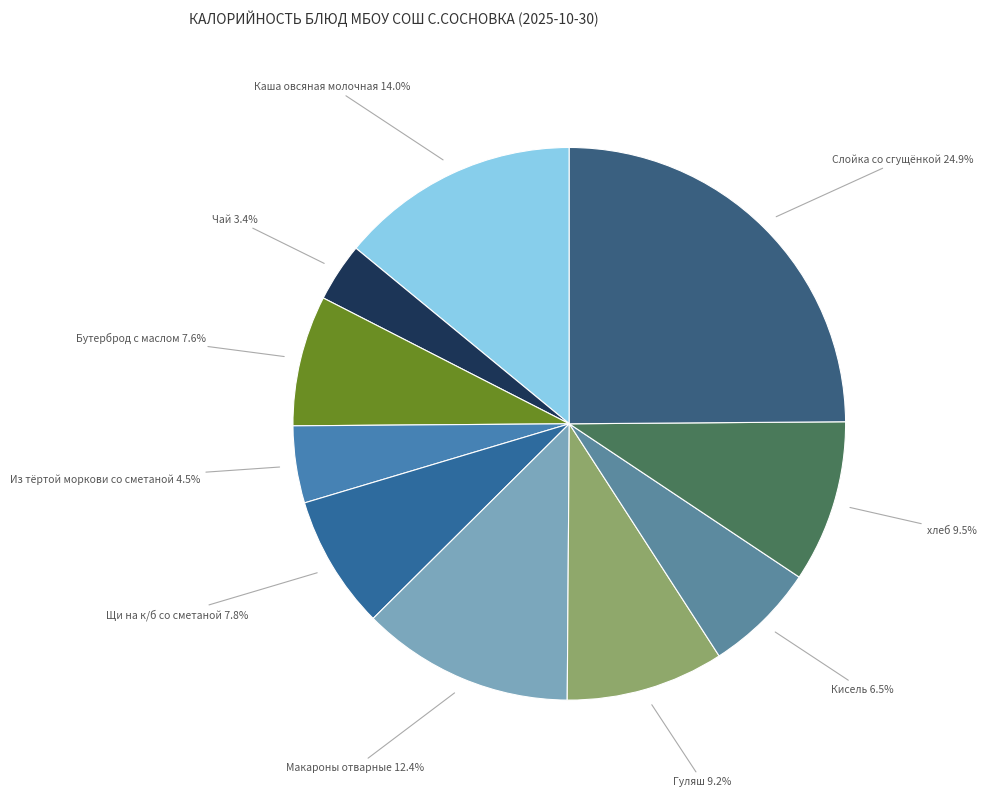

Does Кисель account for over 50% of the chart?

No